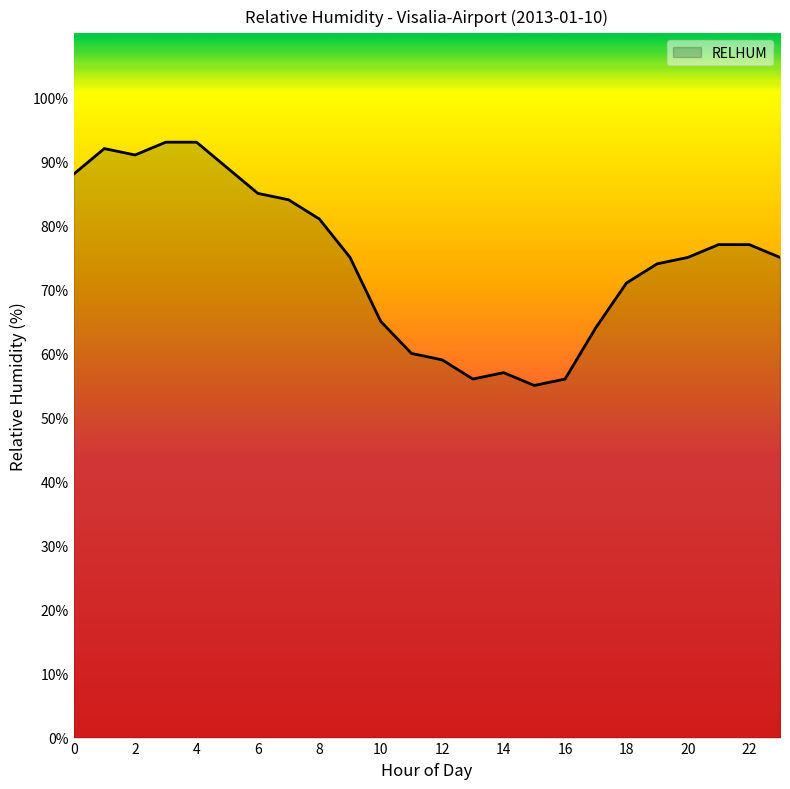

What is the difference between the maximum and minimum values?

38